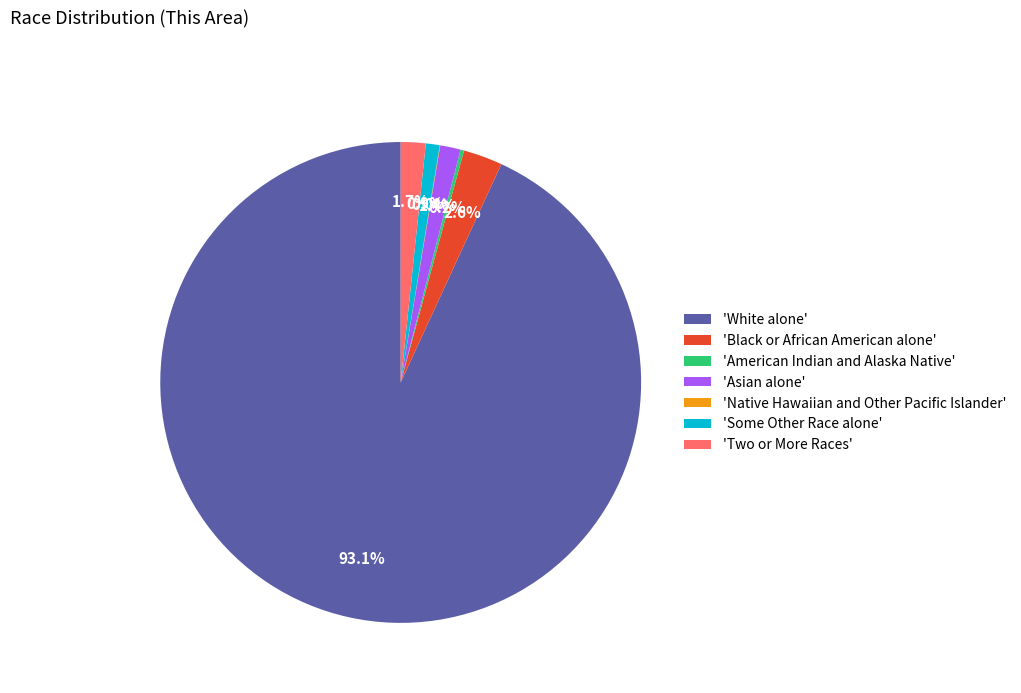

Which category accounts for the majority?

'White alone'